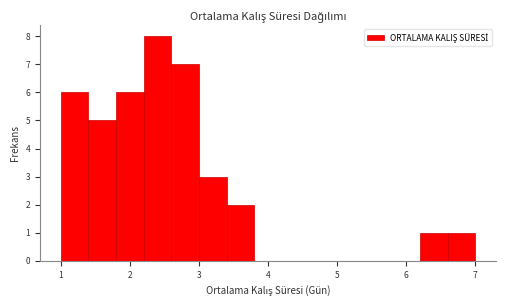

Over which range of the x-axis is the bar tallest?

2.2 to 2.6